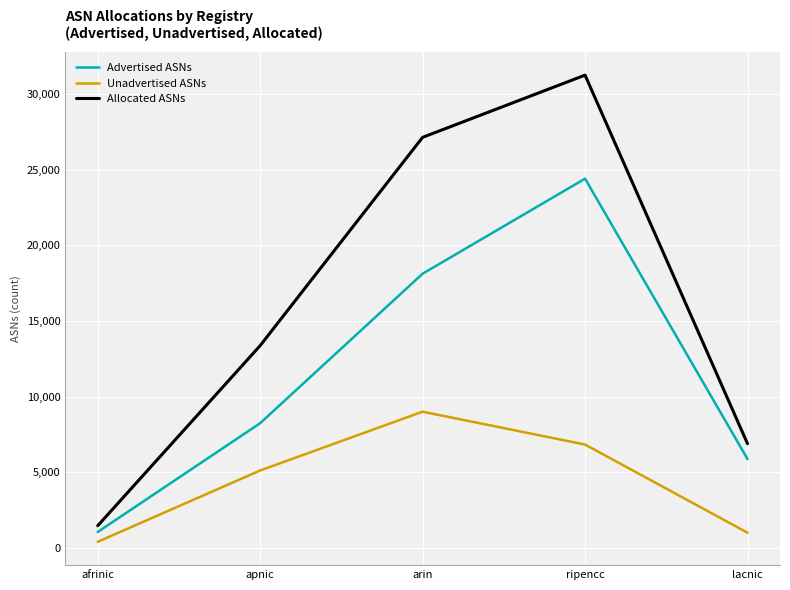

True or false: Allocated ASNs and Advertised ASNs intersect in this chart.

False